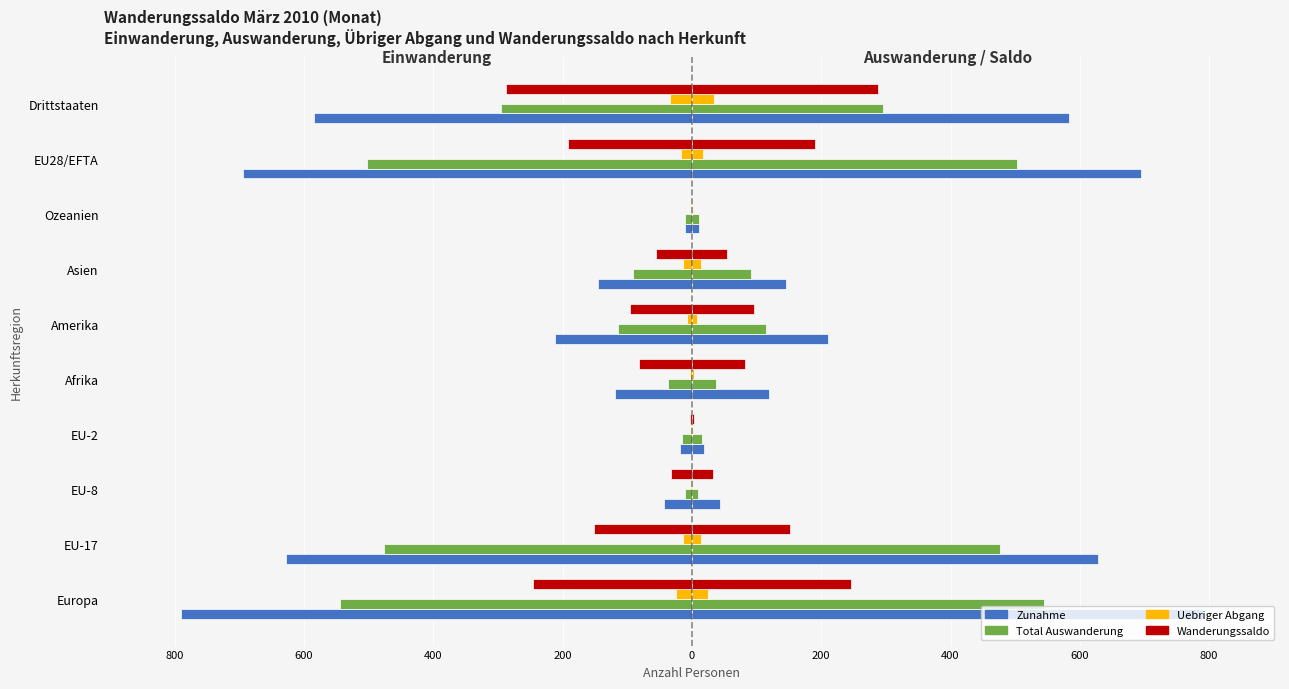

What is the value of the Total Auswanderung bar at the 3rd from the left?

-10